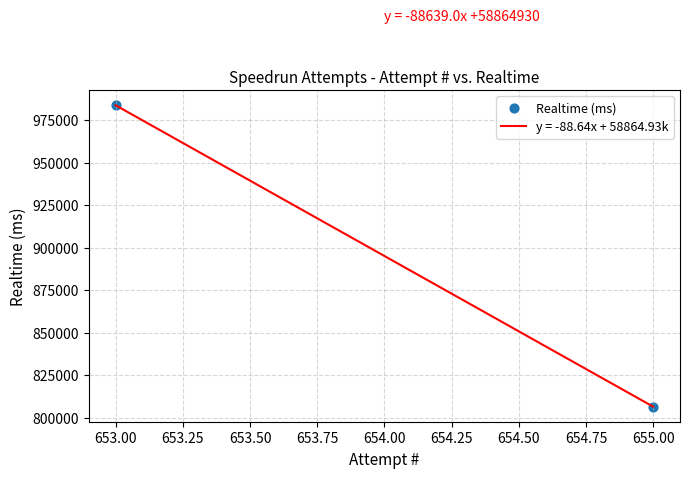

What is the greatest value displayed?

983663.0